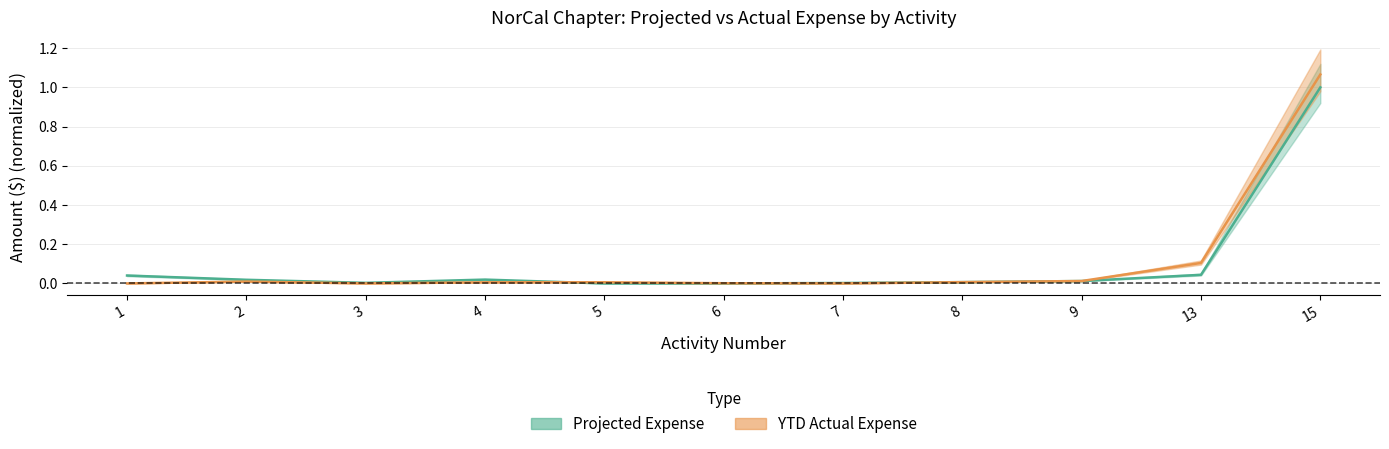

Rank the series by their average value, from highest to lowest.

YTD Actual Expense, Projected Expense